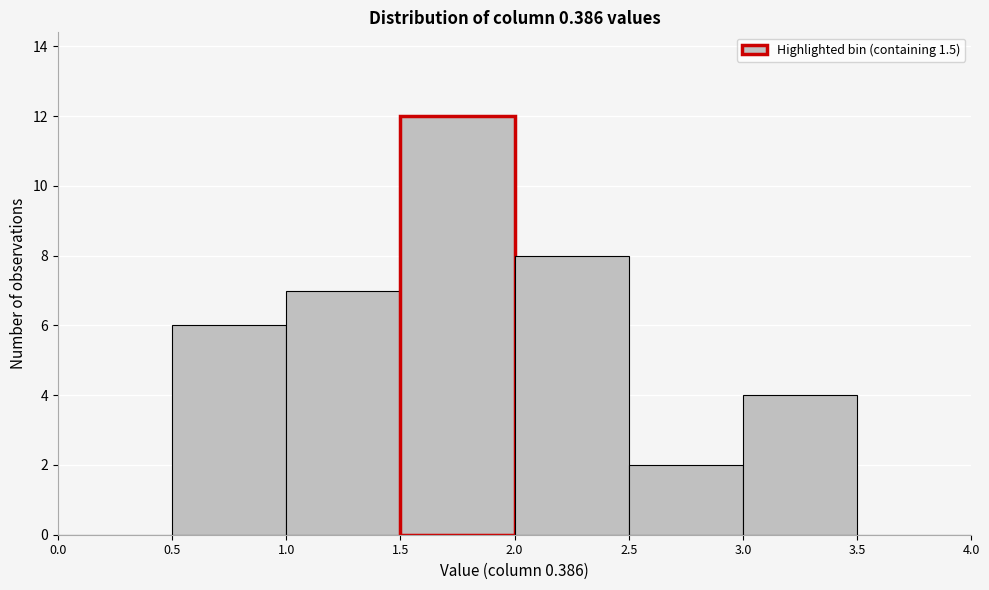

Reading left to right, list every bar in this chart as the range it spans on the x-axis followed by its height. The values are not printed on the chart, so give them approximately, as read against the axis.

0.0 to 0.5: 0
0.5 to 1.0: 6
1.0 to 1.5: 7
1.5 to 2.0: 12
2.0 to 2.5: 8
2.5 to 3.0: 2
3.0 to 3.5: 4
3.5 to 4.0: 0